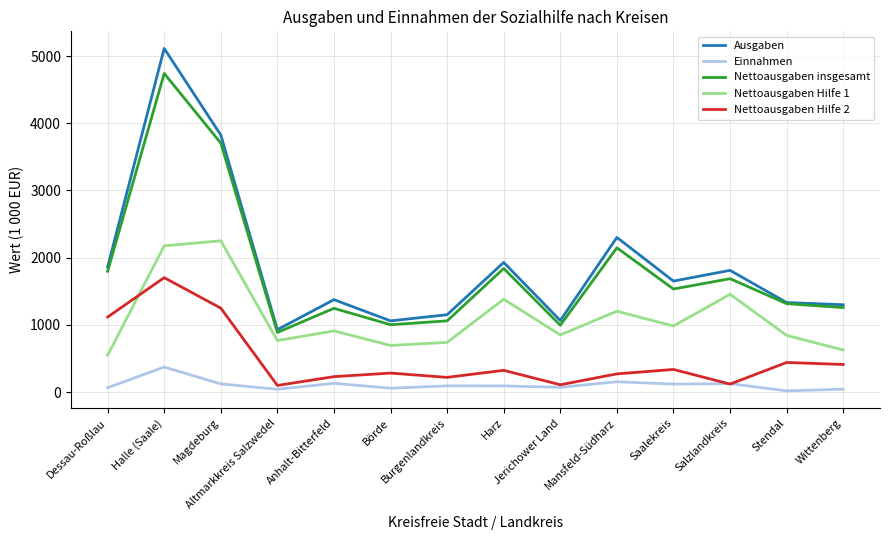

True or false: Einnahmen and Nettoausgaben Hilfe 1 intersect in this chart.

False